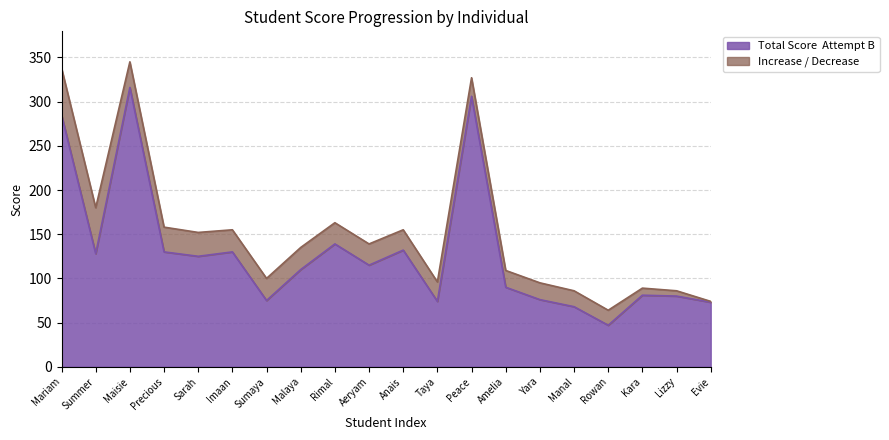

How many lines are shown in the chart?

2